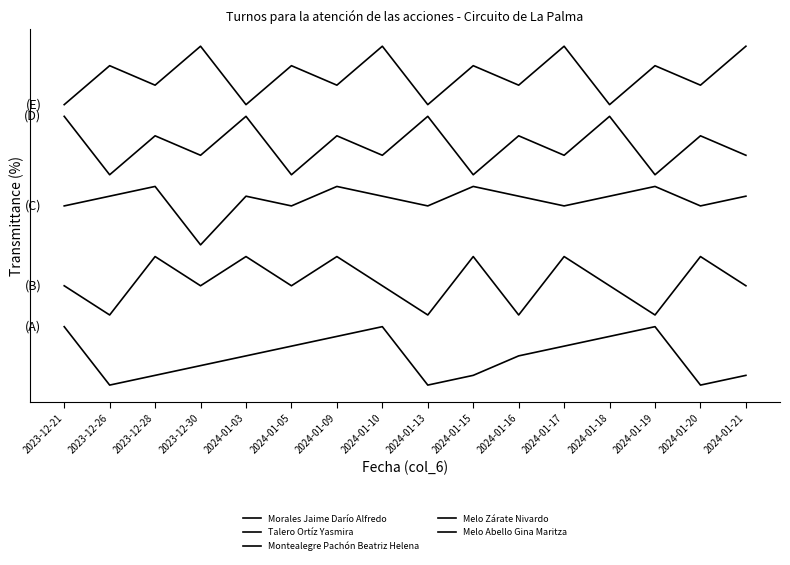

Which series has the largest total across all categories?

Melo Abello Gina Maritza